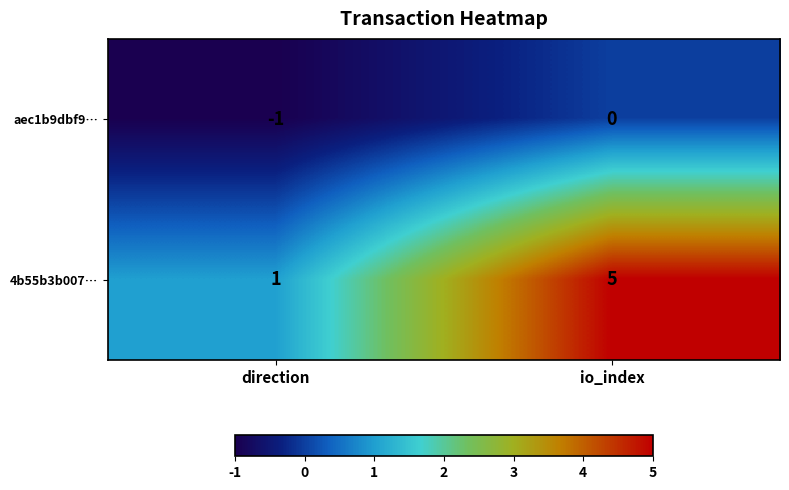

How many series are shown in this chart?

2